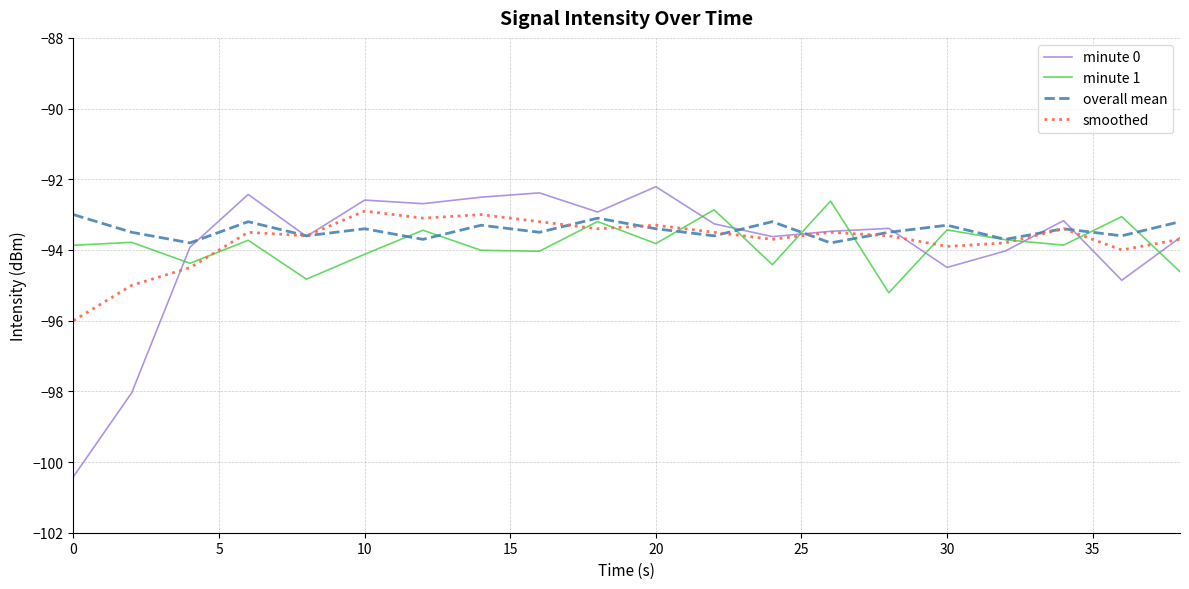

What is the highest value of the minute 0 series?

-92.2